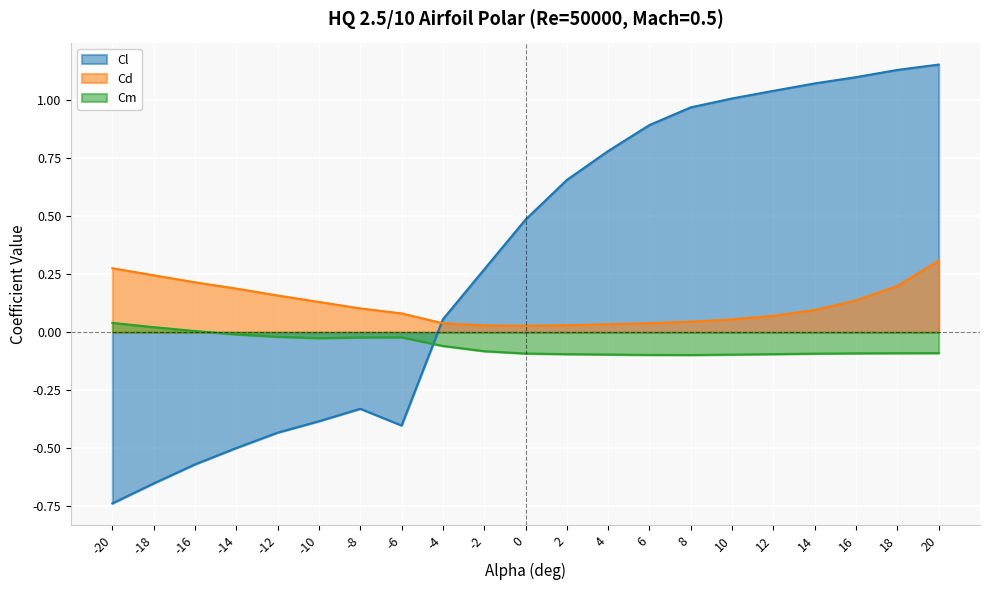

Reading left to right, extract all data points from this chart.

Cl: -0.7	-0.7	-0.6	-0.5	-0.4	-0.4	-0.3	-0.4	0.1	0.3	0.5	0.7	0.8	0.9	1.0	1.0	1.0	1.1	1.1	1.1	1.2
Cd: 0.3	0.2	0.2	0.2	0.2	0.1	0.1	0.1	0.0	0.0	0.0	0.0	0.0	0.0	0.0	0.1	0.1	0.1	0.1	0.2	0.3
Cm: 0.0	0.0	0.0	-0.0	-0.0	-0.0	-0.0	-0.0	-0.1	-0.1	-0.1	-0.1	-0.1	-0.1	-0.1	-0.1	-0.1	-0.1	-0.1	-0.1	-0.1